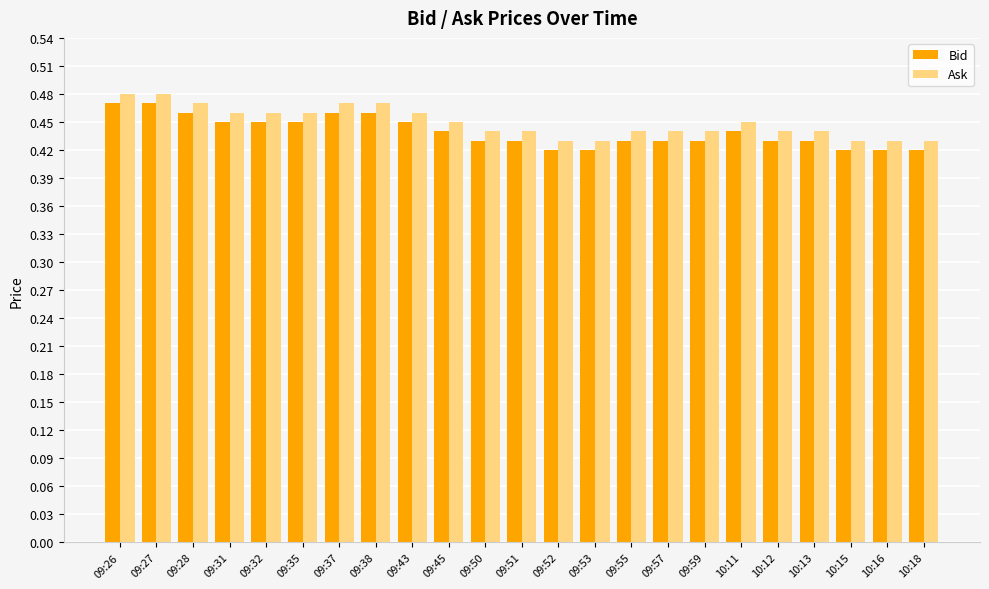

Does the chart contain any negative values?

No